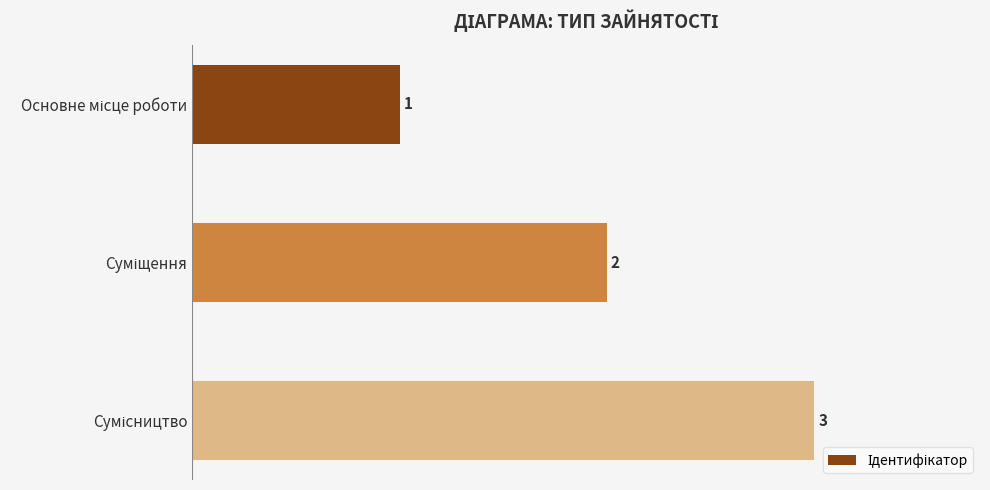

How many values are between 1 and 3?

3